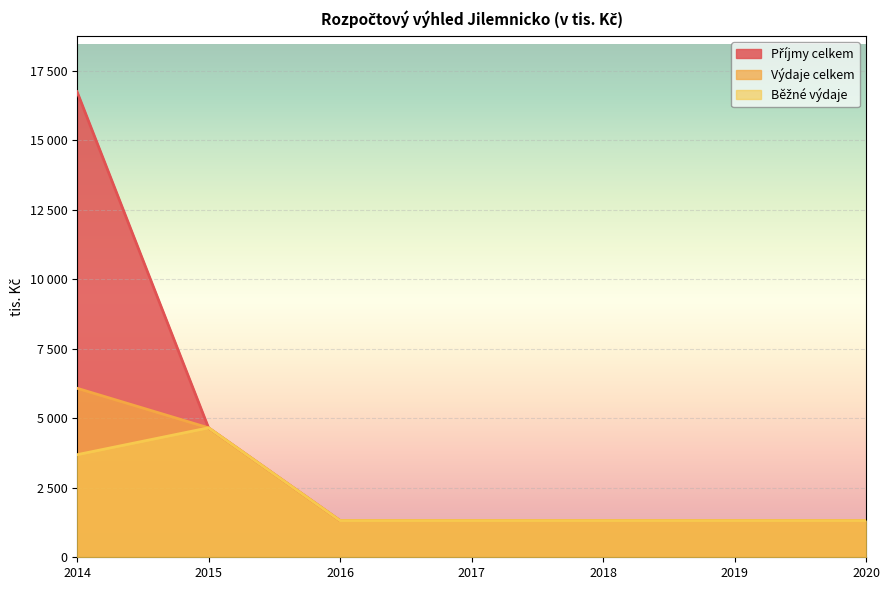

Which series has the largest total across all categories?

Příjmy celkem